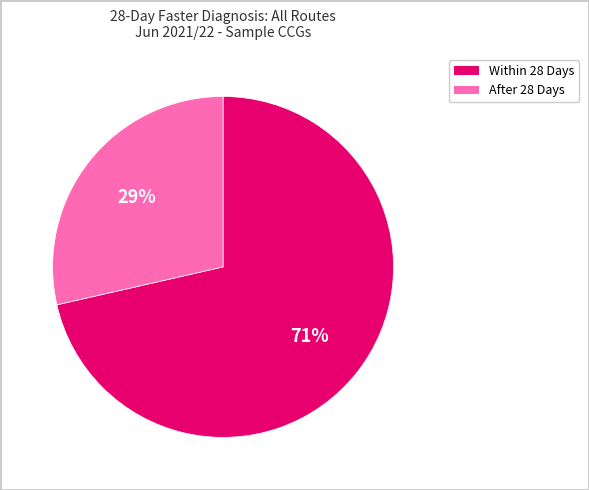

Is there a majority slice in this chart?

Yes